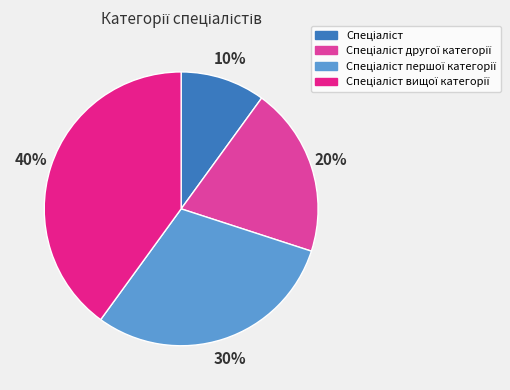

To the nearest percent, what is the difference between the largest and smallest slice percentages?

30%